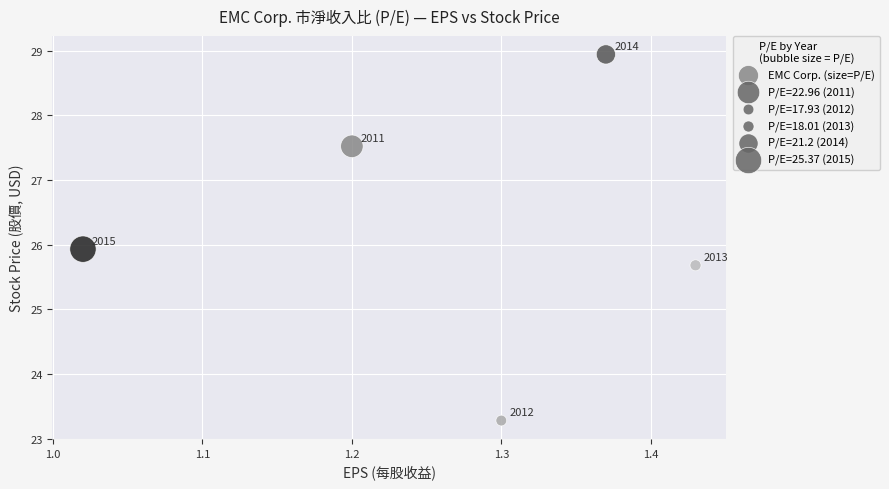

What Y value in the scatter plot is closest to 26?

25.9